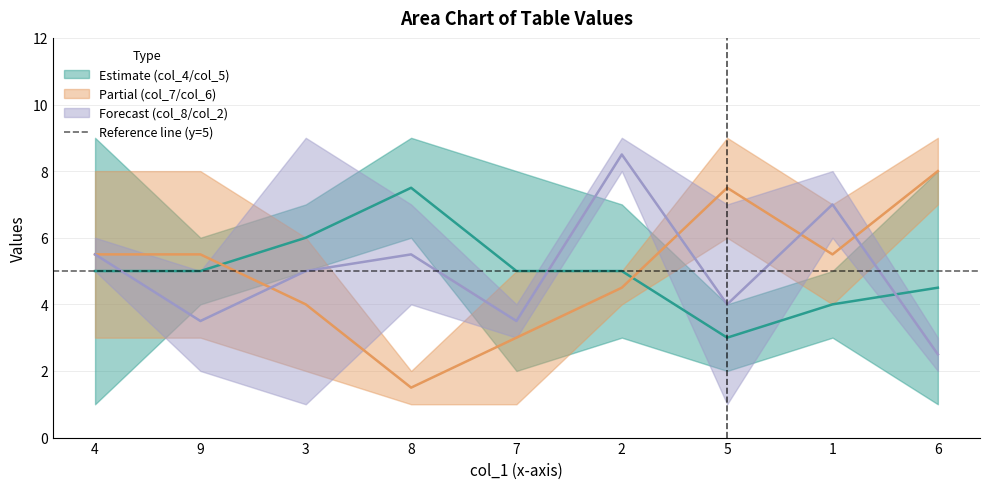

Rank the series by their maximum value, from lowest to highest.

col_4, col_5, col_7, col_6, col_8, col_2